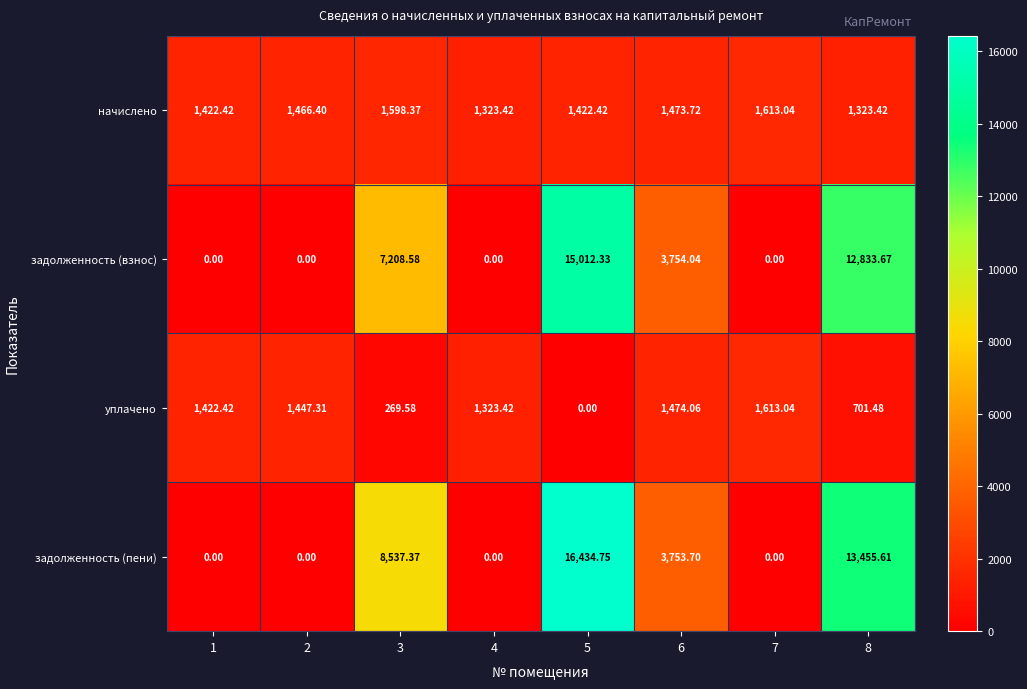

At which category is the sum across all series the highest?

5